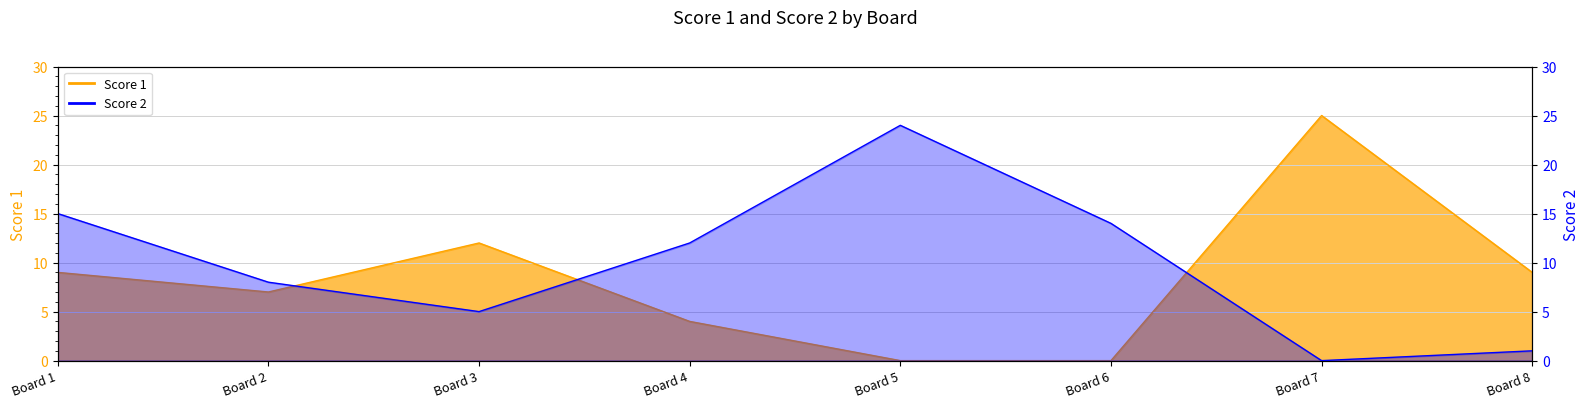

How many data points does each series have?

8